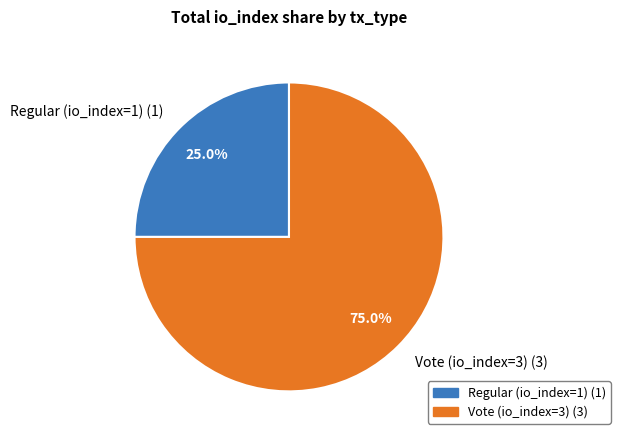

Rank the categories by value from lowest to highest.

Regular (io_index=1), Vote (io_index=3)